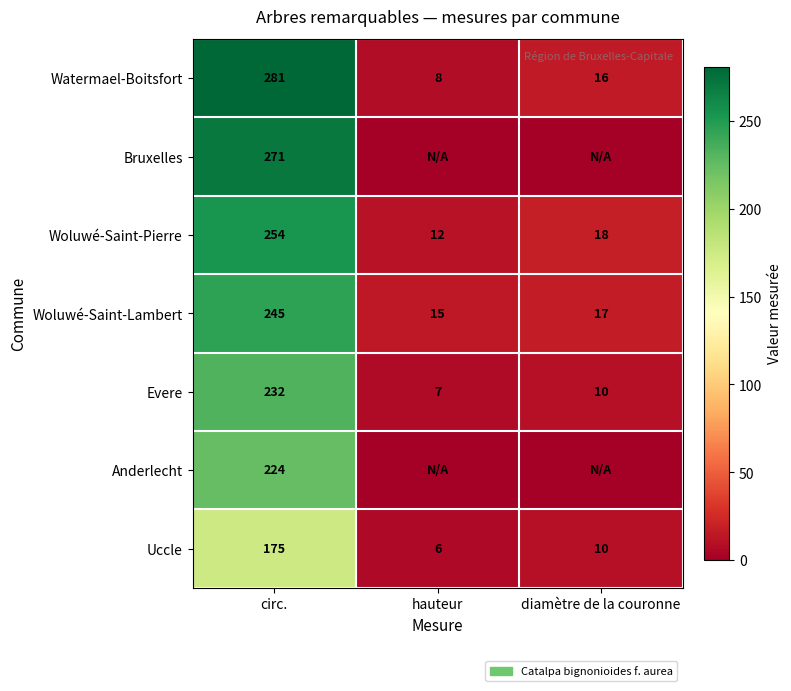

Where is Evere nearest to the value 119?

diamètre de la couronne